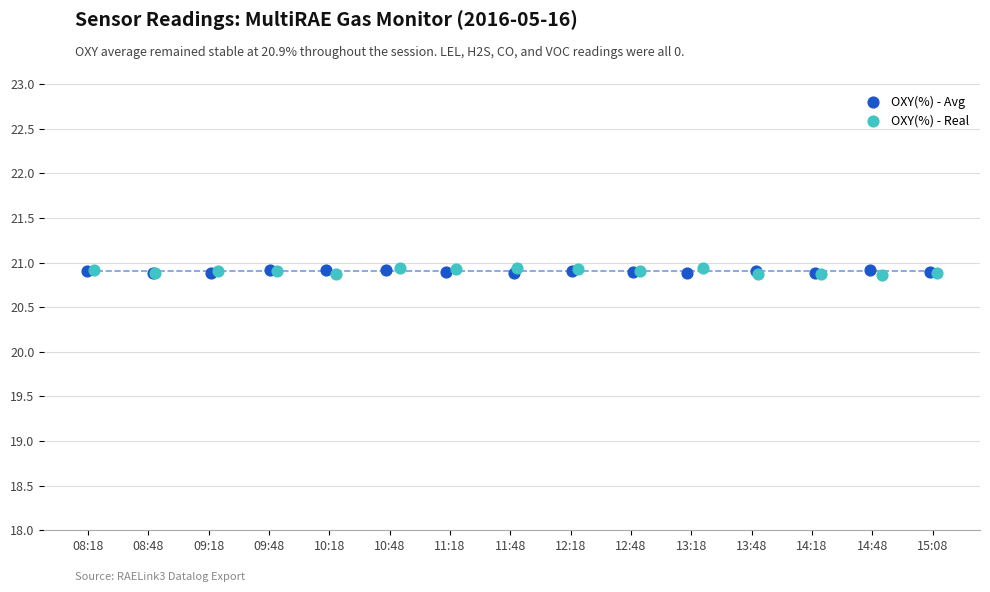

Which series has the widest spread of Y values?

OXY(%) - Real